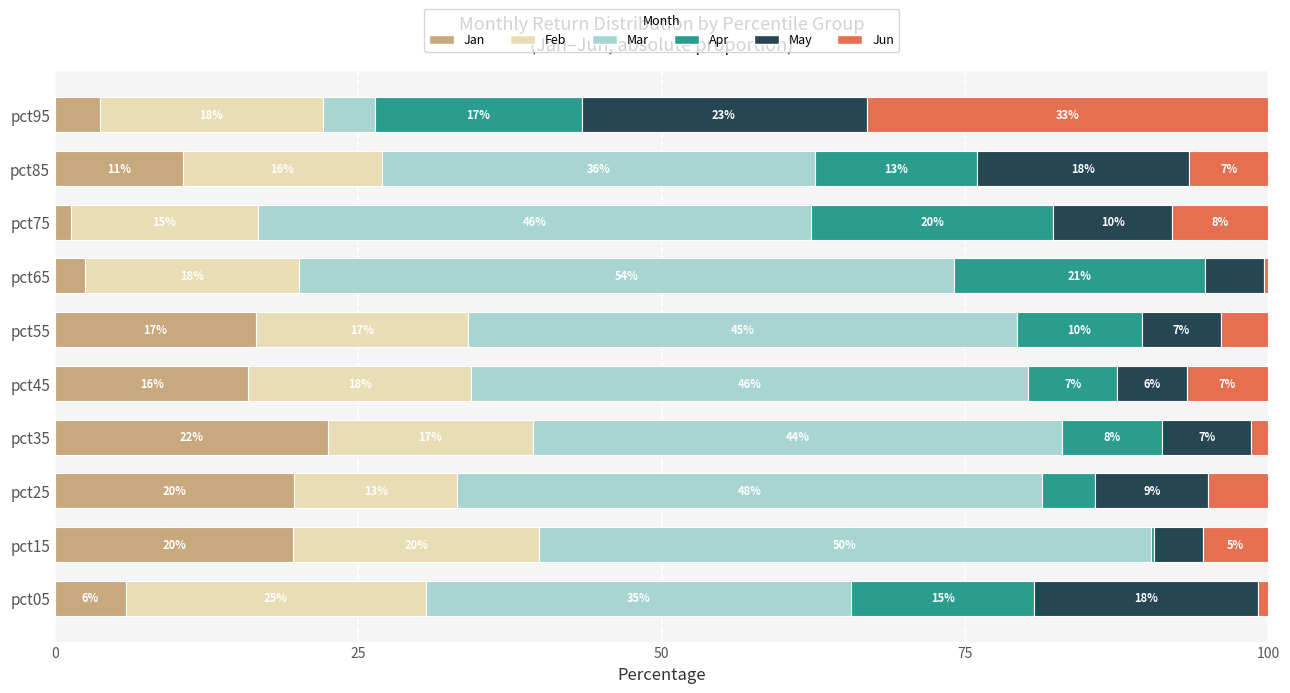

Reading left to right, what are all the values shown in this chart?

Jan: 5.8	19.6	19.7	22.5	15.9	16.6	2.5	1.3	10.6	3.7
Feb: 24.8	20.3	13.4	16.9	18.4	17.4	17.7	15.4	16.3	18.4
Mar: 35.0	50.4	48.1	43.6	45.9	45.3	54.0	45.6	35.7	4.3
Apr: 15.1	0.3	4.4	8.2	7.3	10.3	20.6	20.0	13.4	17.0
May: 18.5	4.0	9.3	7.4	5.7	6.6	4.9	9.8	17.5	23.5
Jun: 0.9	5.4	5.0	1.4	6.7	3.9	0.3	7.9	6.5	33.1